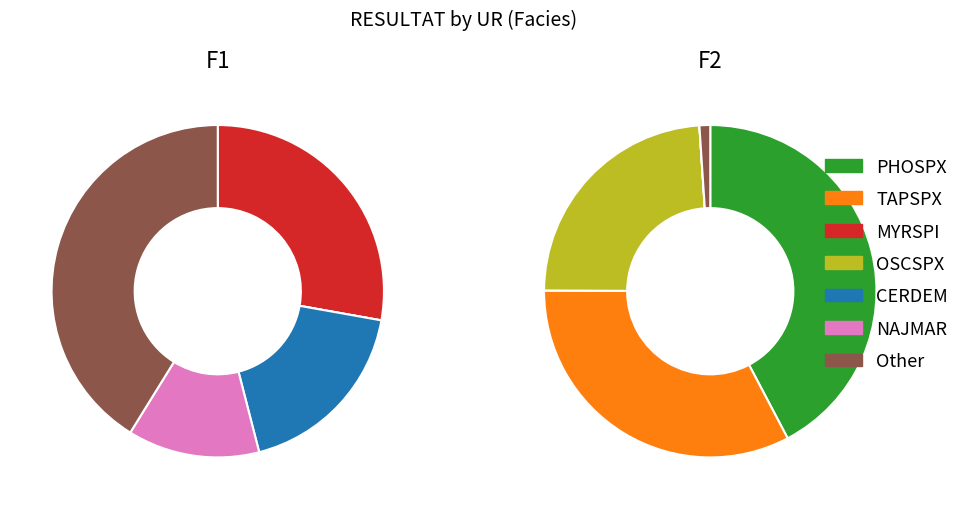

Does POTPEC account for over 50% of the chart?

No